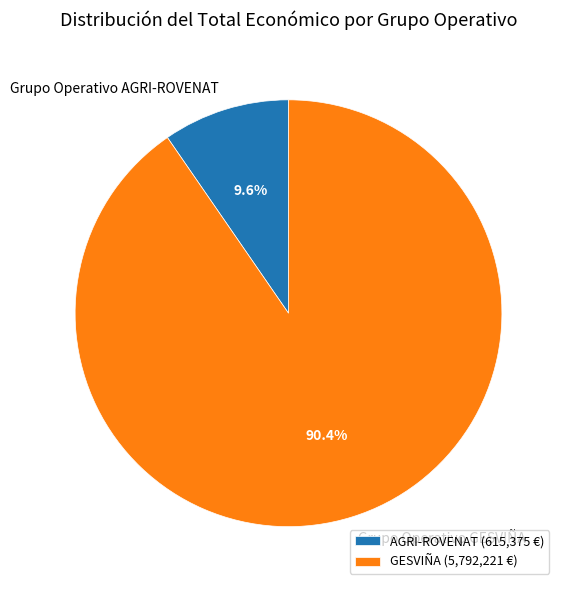

What percentage is the Grupo Operativo AGRI-ROVENAT slice, to the nearest percent?

10%